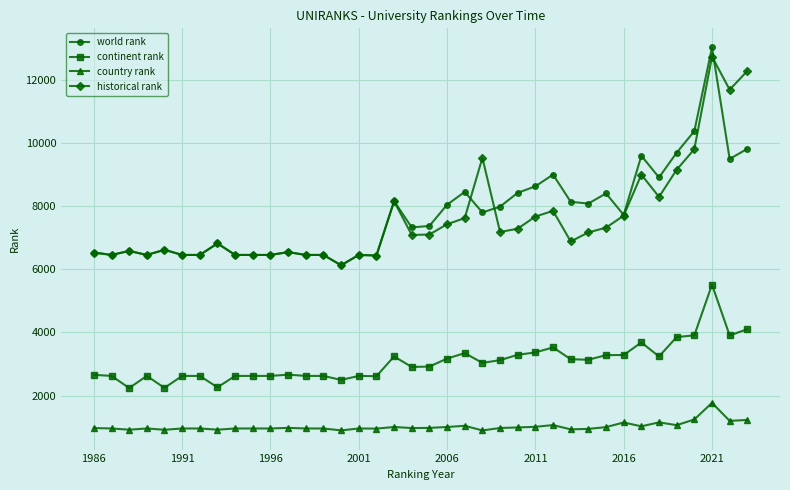

True or false: continent rank has more than 2 points higher than both neighbors.

True